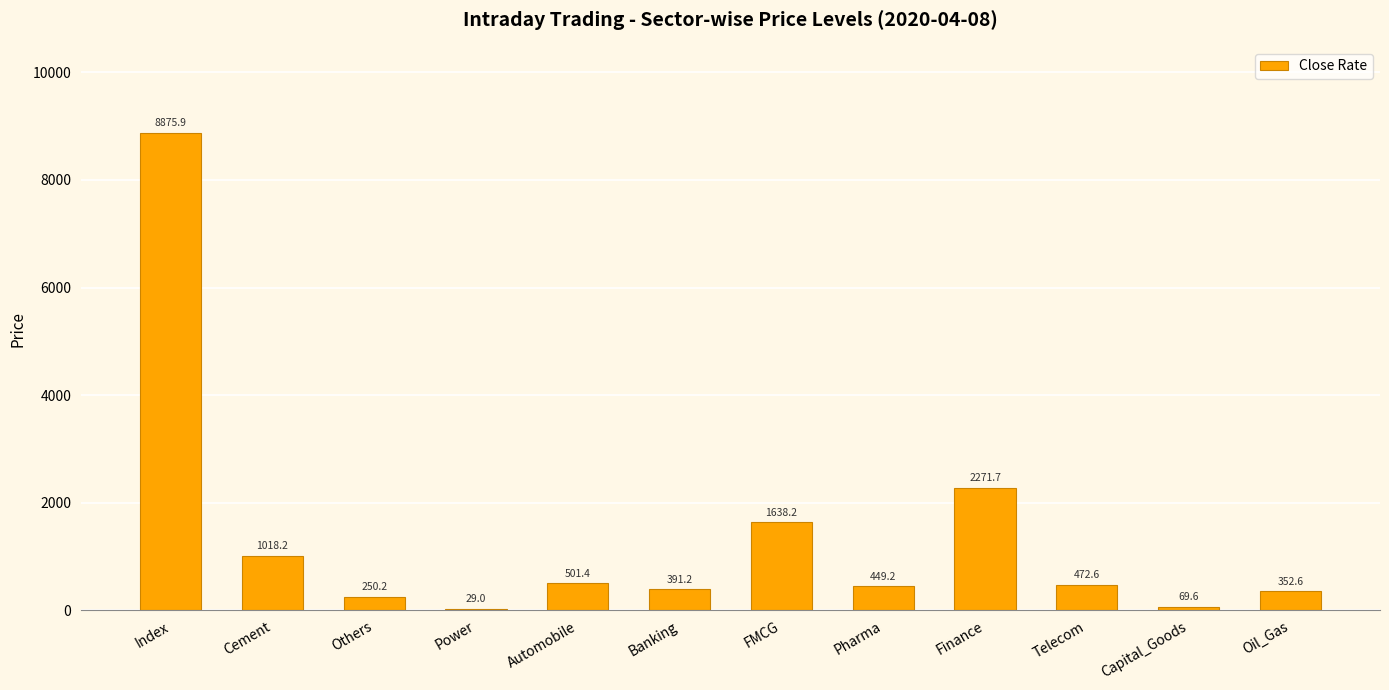

What is the sum of the values at FMCG and Telecom?

2110.7